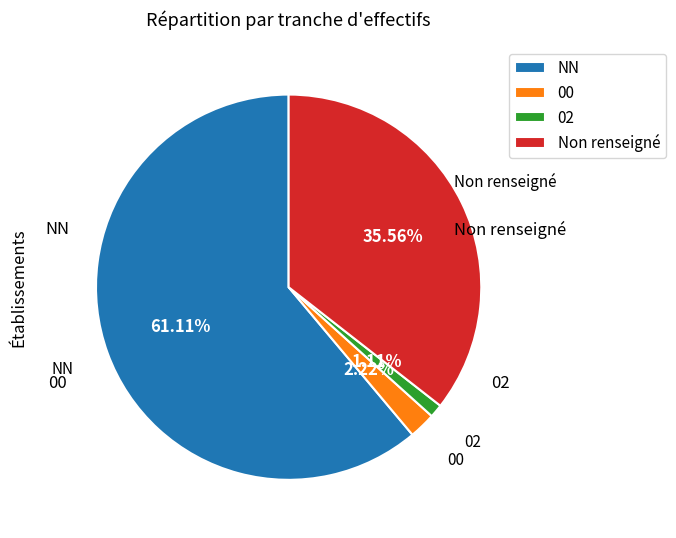

Which category accounts for the majority?

NN